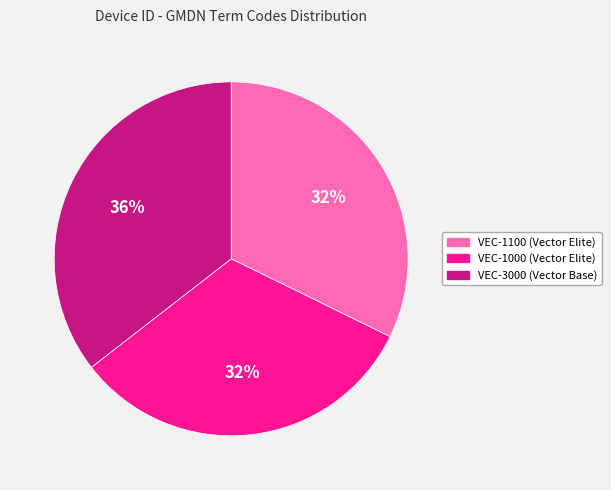

Is VEC-3000 (Vector Base) the majority of the pie?

No